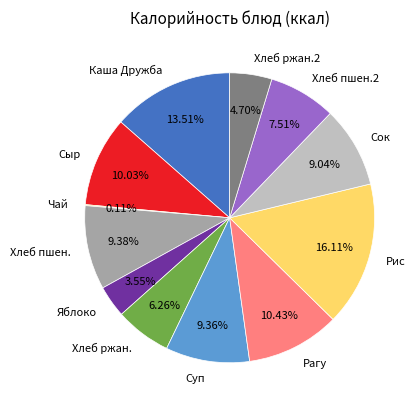

Approximately how many times larger is the value at Суп compared to Рагу?

0.9